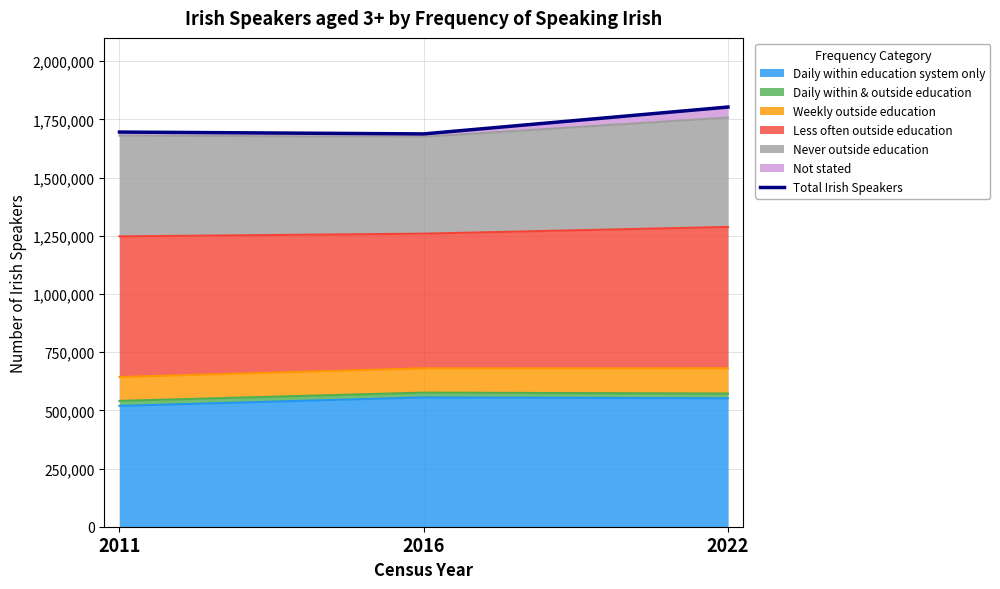

What is the value of the 1st point from the left?

1695437